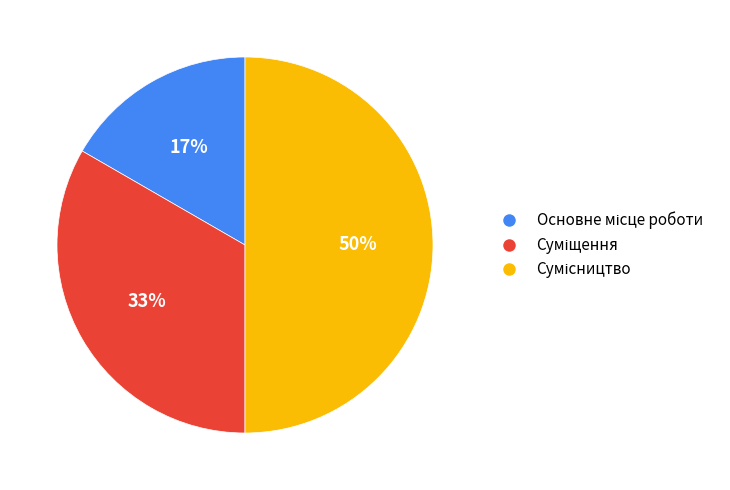

To the nearest percent, what is the average slice percentage?

33%